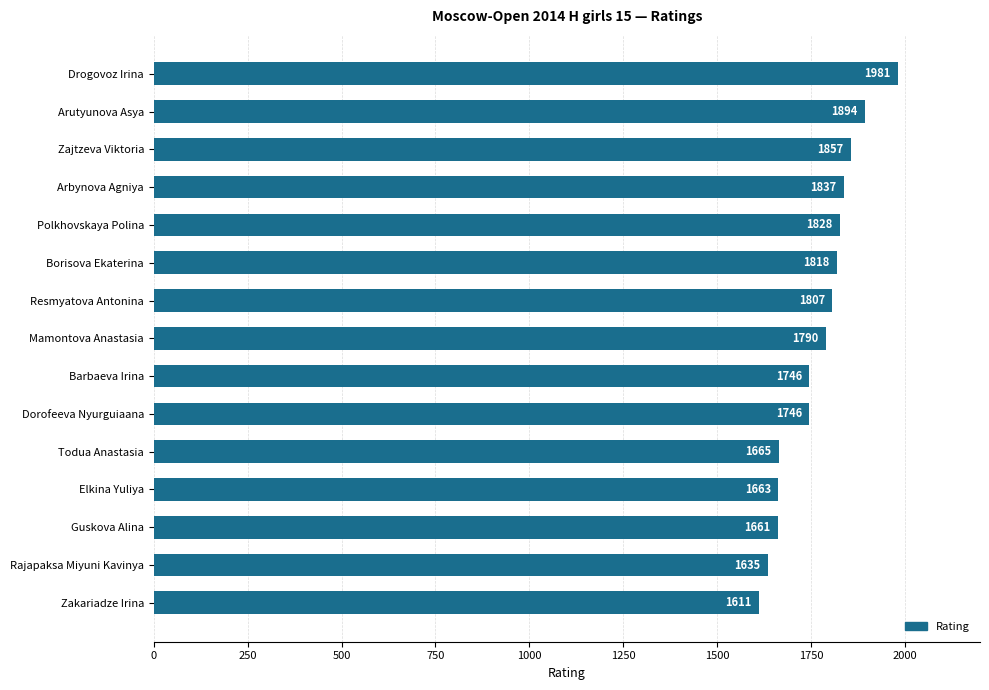

What is the difference between the maximum and minimum values?

370